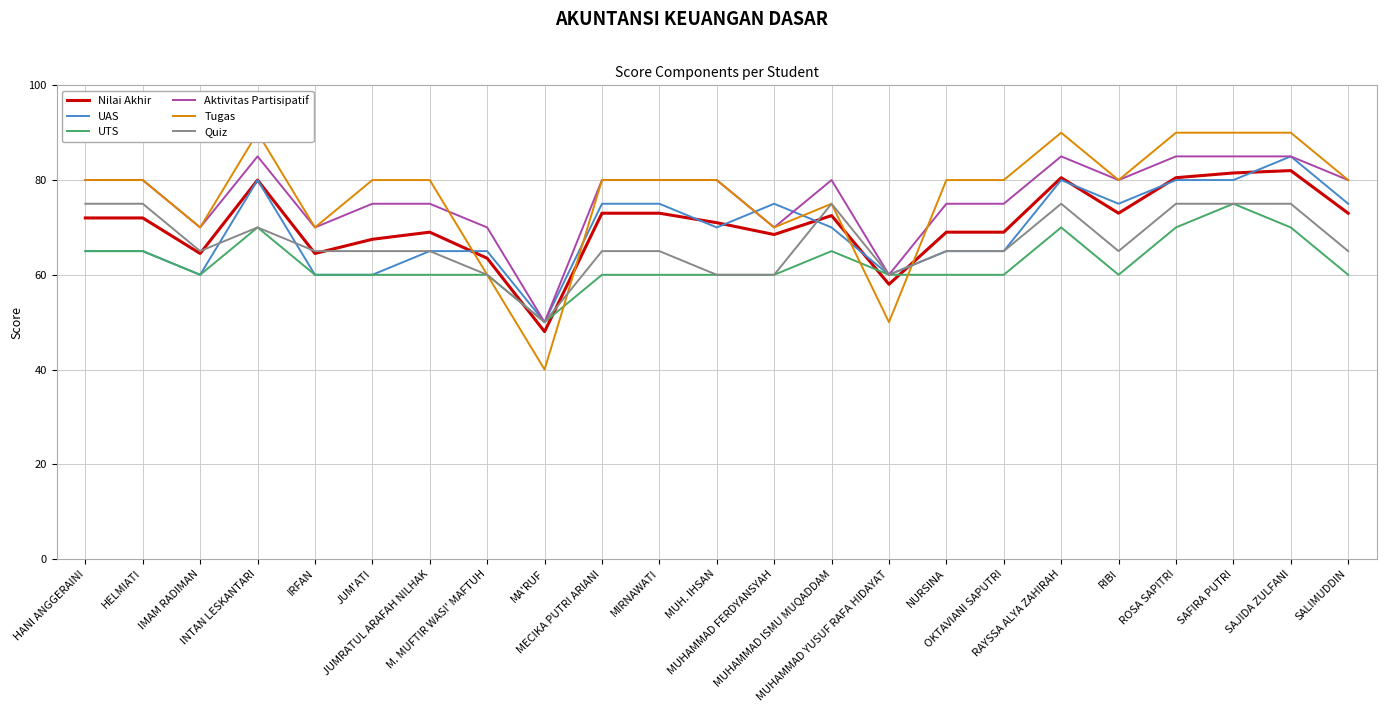

Where do Nilai Akhir and Tugas first cross each other?

JUMRATUL ARAFAH NILHAK and M. MUFTIR WASI' MAFTUH